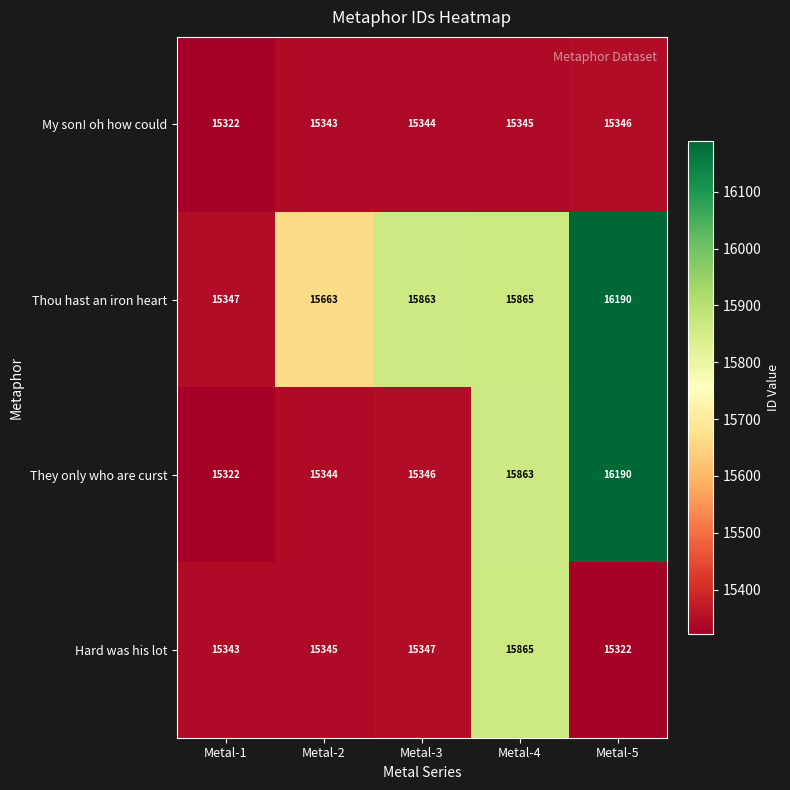

What is the greatest value displayed?

16190